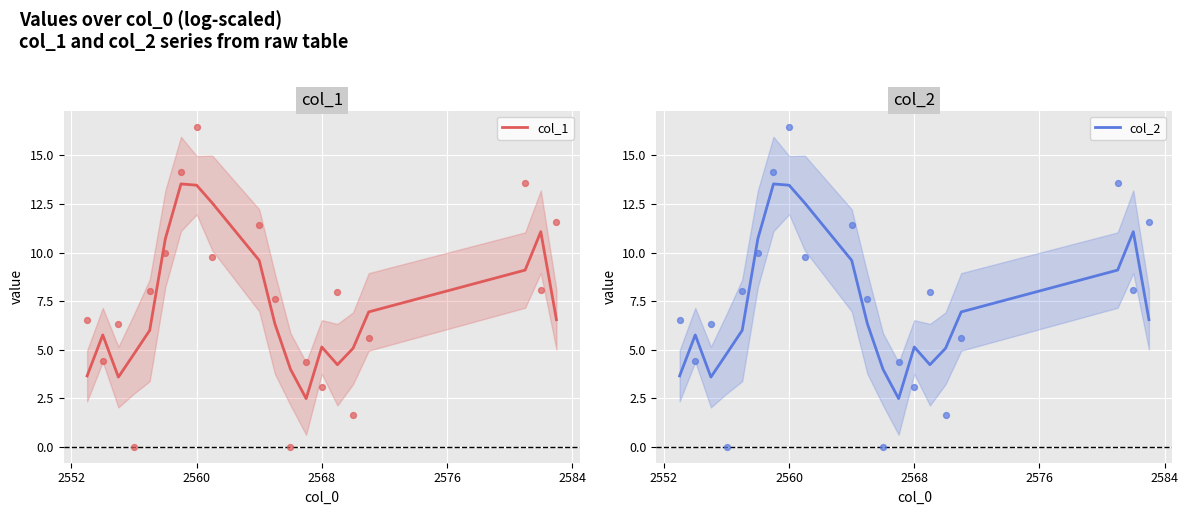

What are all the series names shown in the legend?

col_1, col_2